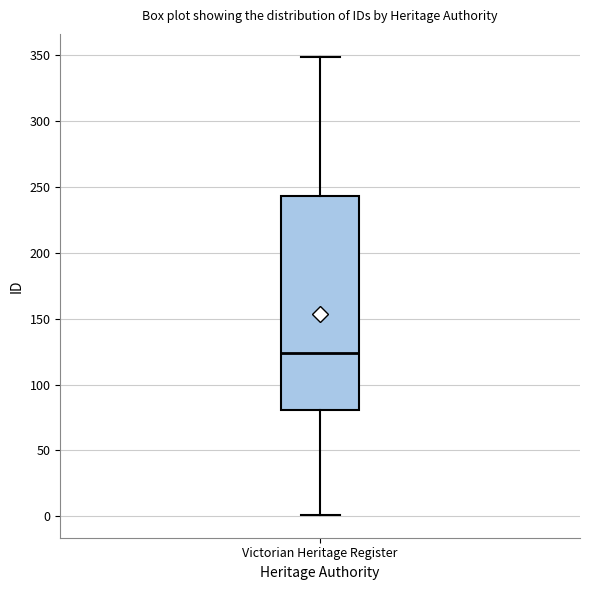

Transcribe this box plot: give where the median line is, the range the box spans, and where the two whiskers end, as read against the y-axis. The values are not printed on the chart, so give them approximately, as read against the axis.

median 125, box 80 to 245, whiskers 0 to 350